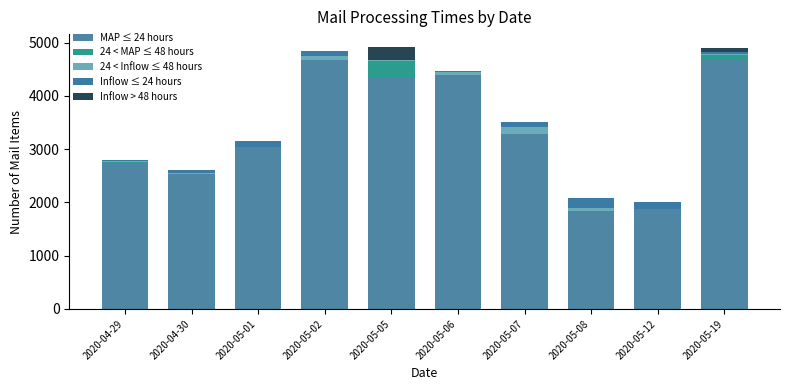

List the labels in order of Inflow ≤ 24 hours value, largest first.

2020-05-08, 2020-05-12, 2020-05-01, 2020-05-02, 2020-05-07, 2020-04-30, 2020-05-06, 2020-05-19, 2020-04-29, 2020-05-05